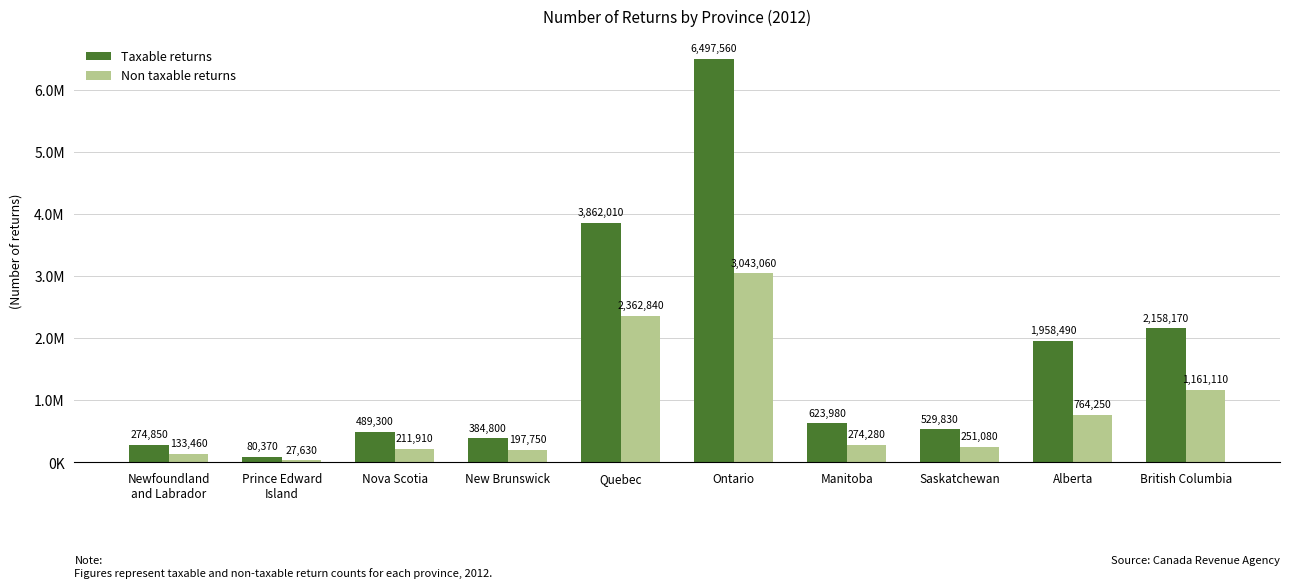

At which label does Taxable returns reach its peak?

Ontario